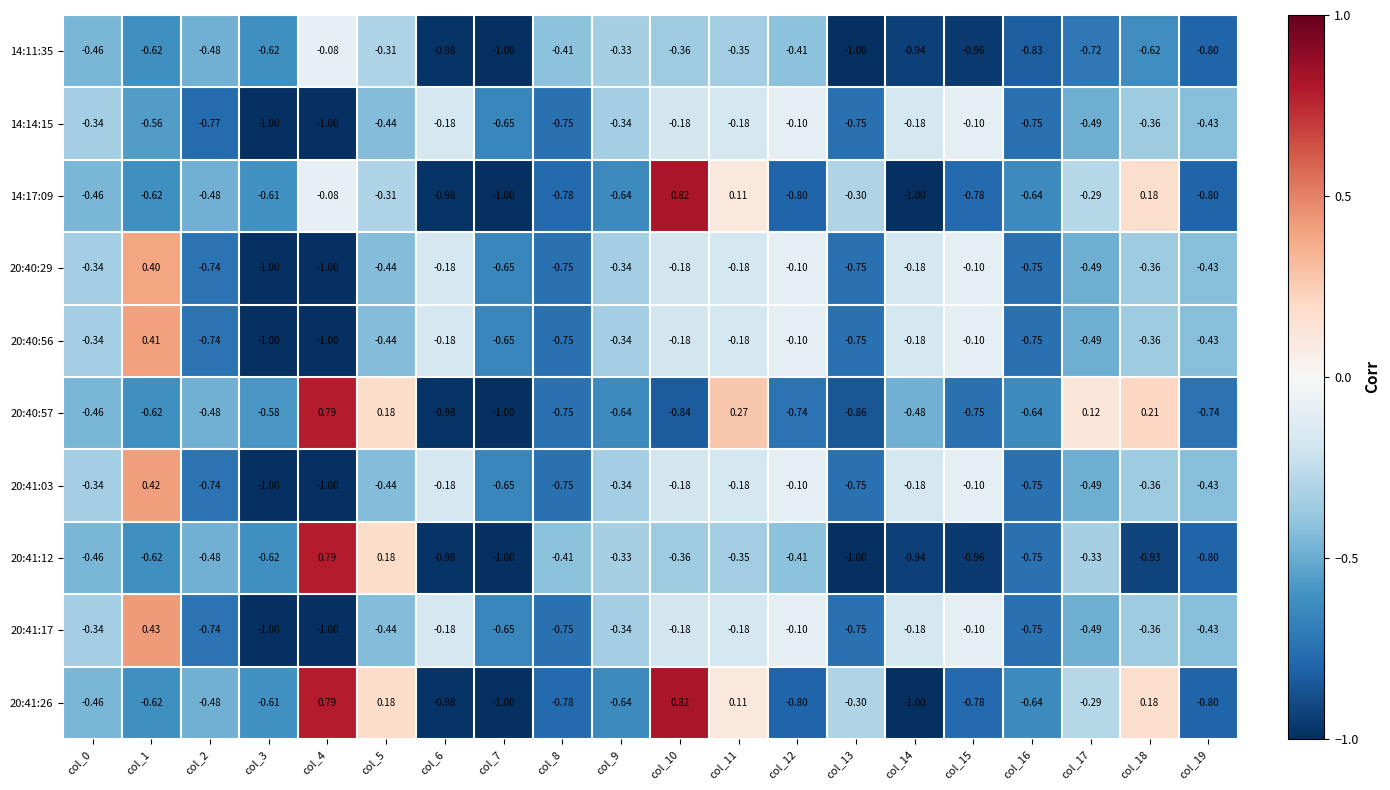

Is the value of 20:41:03 at col_17 greater than the value of 20:41:17 at col_9?

No